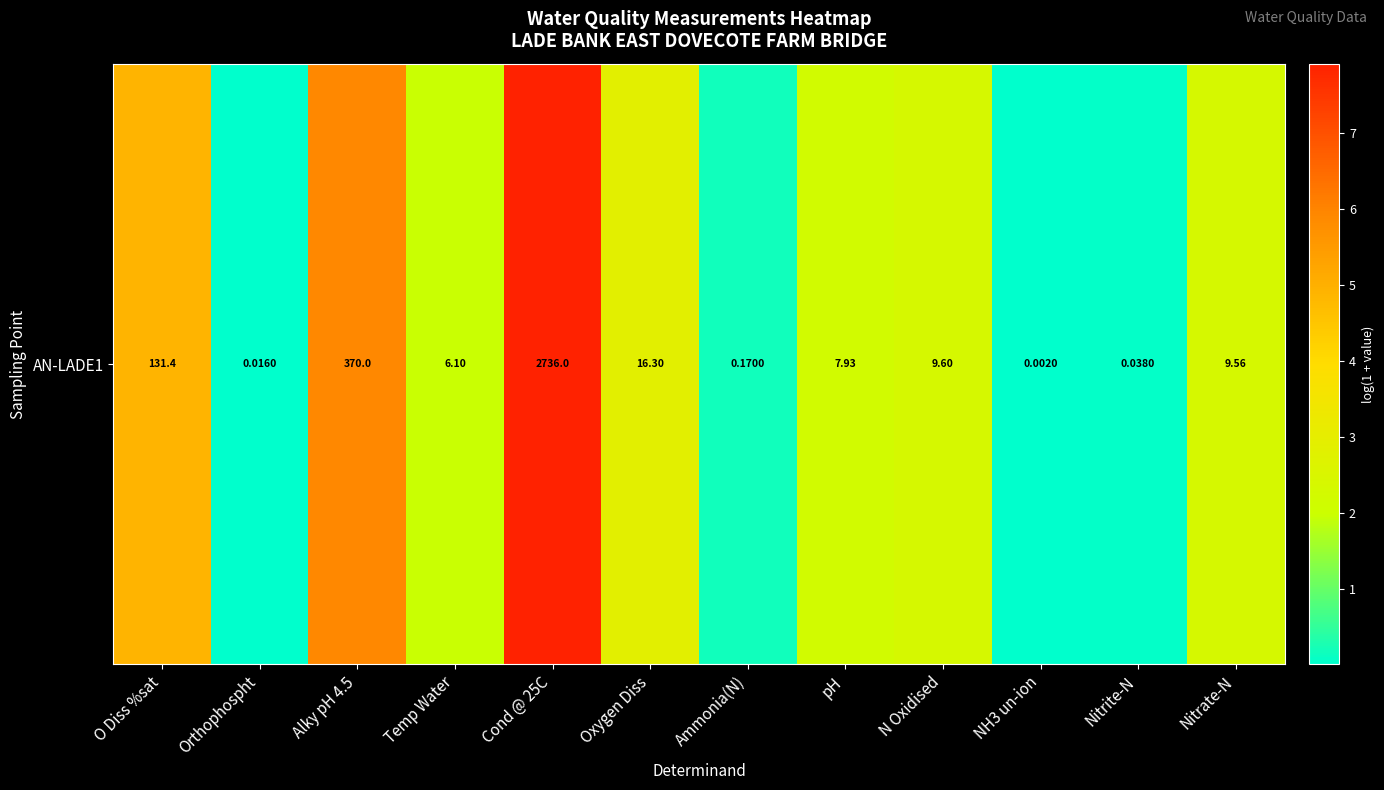

Which has a higher value, Oxygen Diss or Nitrite-N?

Oxygen Diss